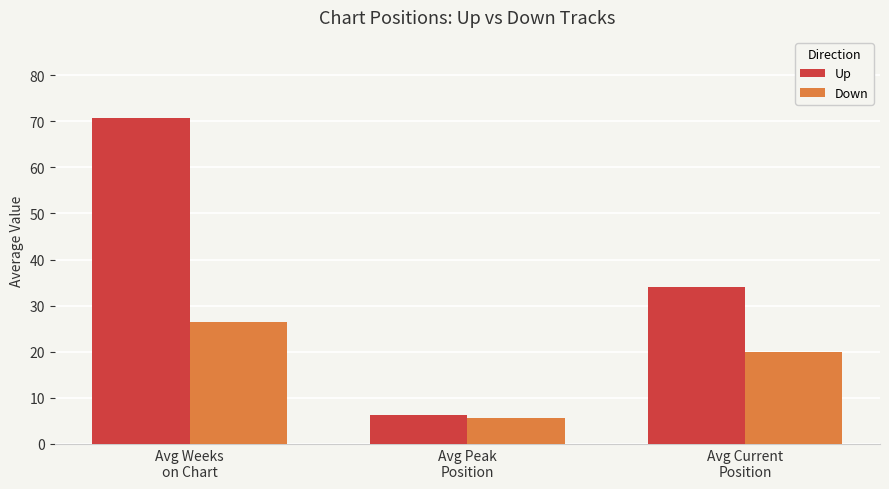

Reading right to left, what are all the values shown in this chart?

Up: 34.0	6.2	70.6
Down: 20.0	5.5	26.5